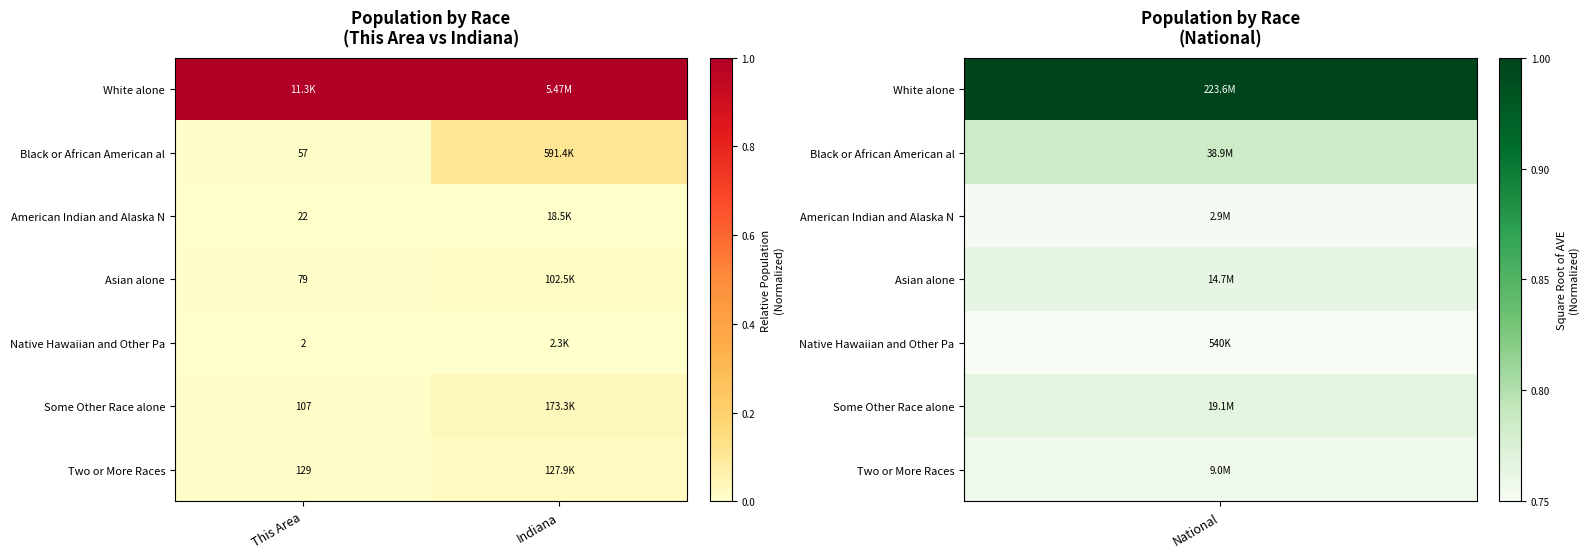

At how many categories does at least one series exceed 0?

2